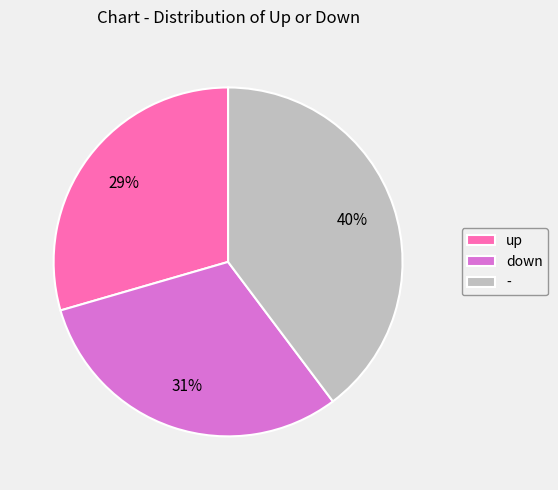

Which category has the biggest portion of the pie?

-